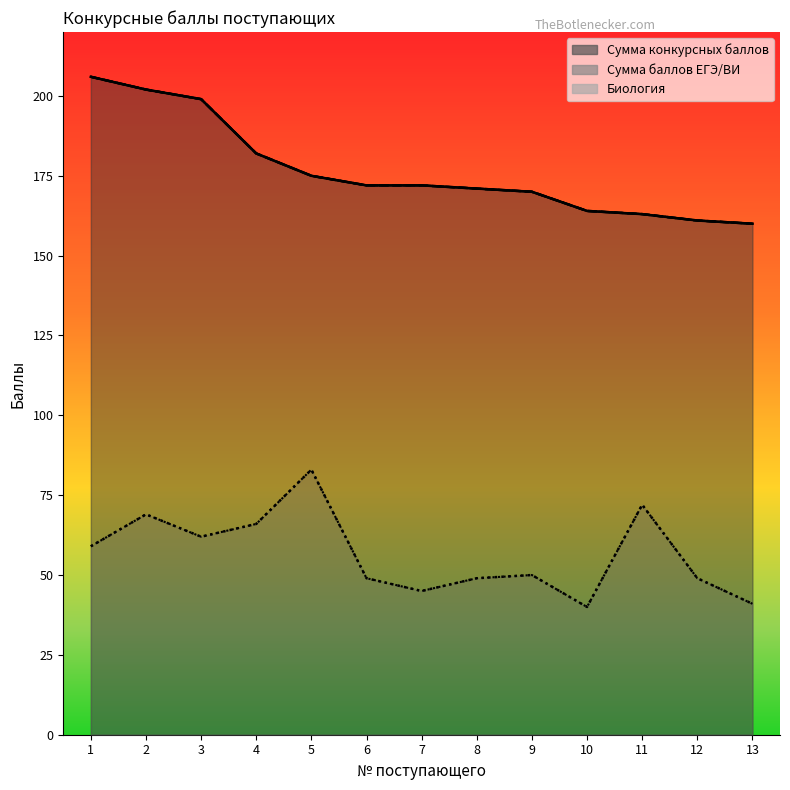

Reading left to right, extract all data points from this chart.

Сумма конкурсных баллов: 1=206	2=202	3=199	4=182	5=175	6=172	7=172	8=171	9=170	10=164	11=163	12=161	13=160
Сумма баллов ЕГЭ/ВИ: 1=206	2=202	3=199	4=182	5=175	6=172	7=172	8=171	9=170	10=164	11=163	12=161	13=160
Биология: 1=59	2=69	3=62	4=66	5=83	6=49	7=45	8=49	9=50	10=40	11=72	12=49	13=41